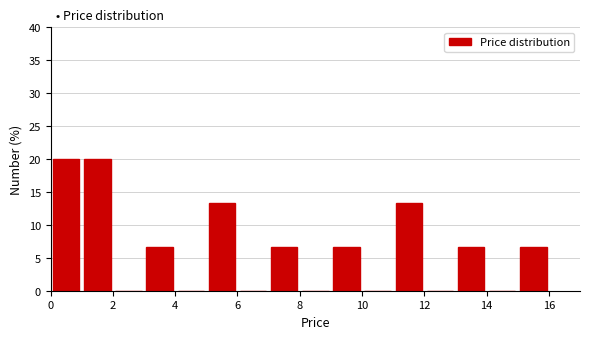

Reading left to right, transcribe this chart: for each bar, give the range it covers on the x-axis and its height. The values are not printed on the chart, so give them approximately, as read against the axis.

0 to 1: 20.0
1 to 2: 20.0
2 to 3: 0
3 to 4: 6.5
4 to 5: 0
5 to 6: 13.5
6 to 7: 0
7 to 8: 6.5
8 to 9: 0
9 to 10: 6.5
10 to 11: 0
11 to 12: 13.5
12 to 13: 0
13 to 14: 6.5
14 to 15: 0
15 to 16: 6.5